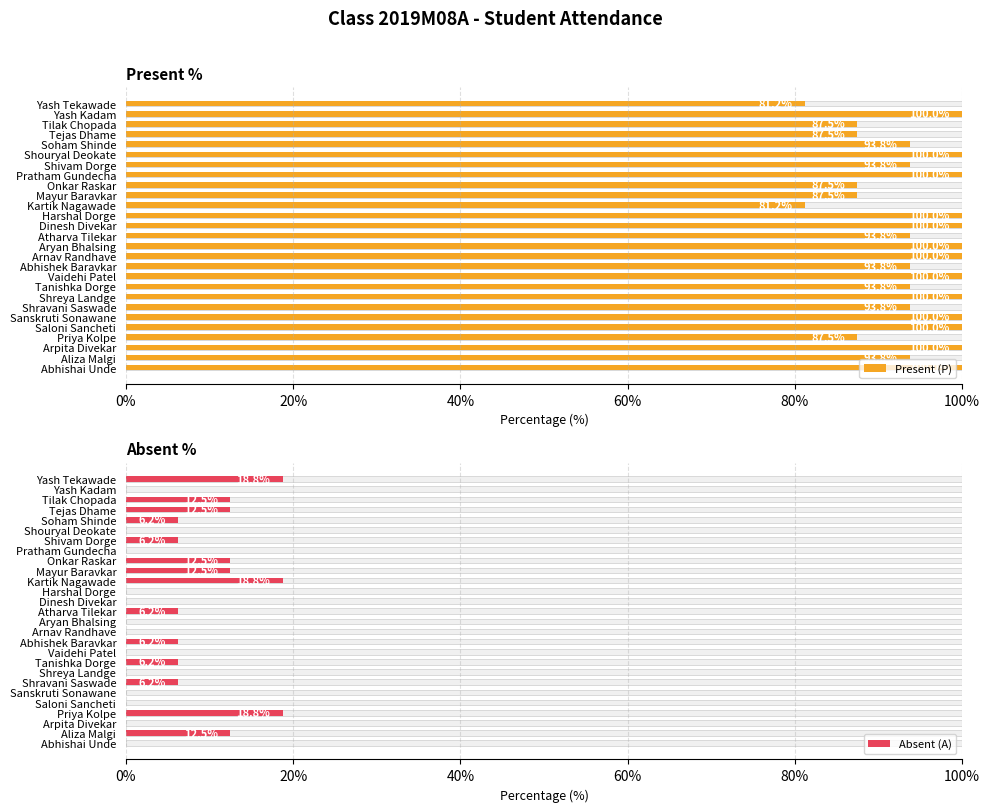

The Present (P) series shows 152.7 at Saloni Sancheti. True or false?

False